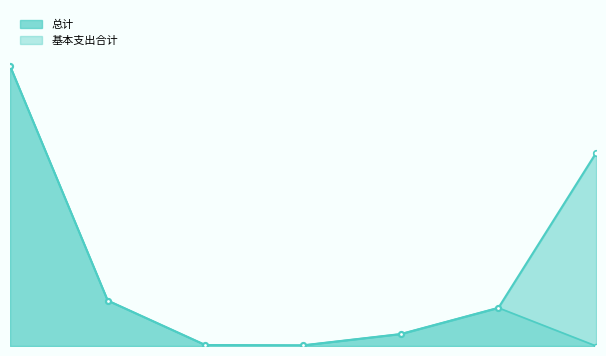

In 总计_line, how many points are lower than both neighbors (excluding endpoints)?

1